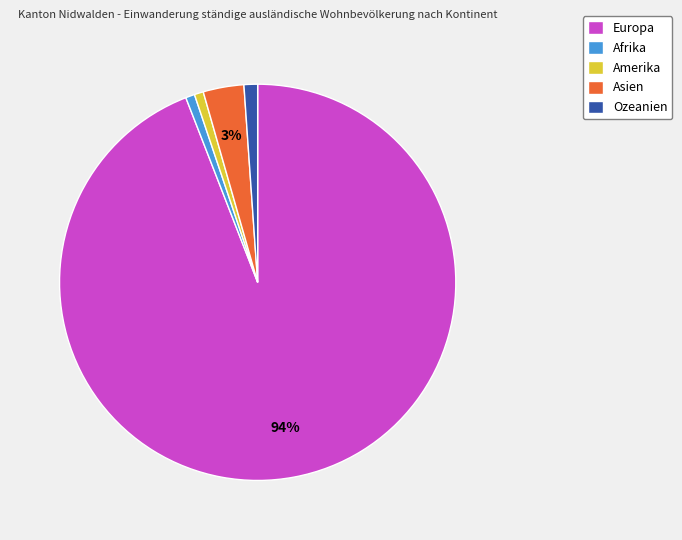

Approximately how many times larger is the value at Amerika compared to Afrika?

1.0